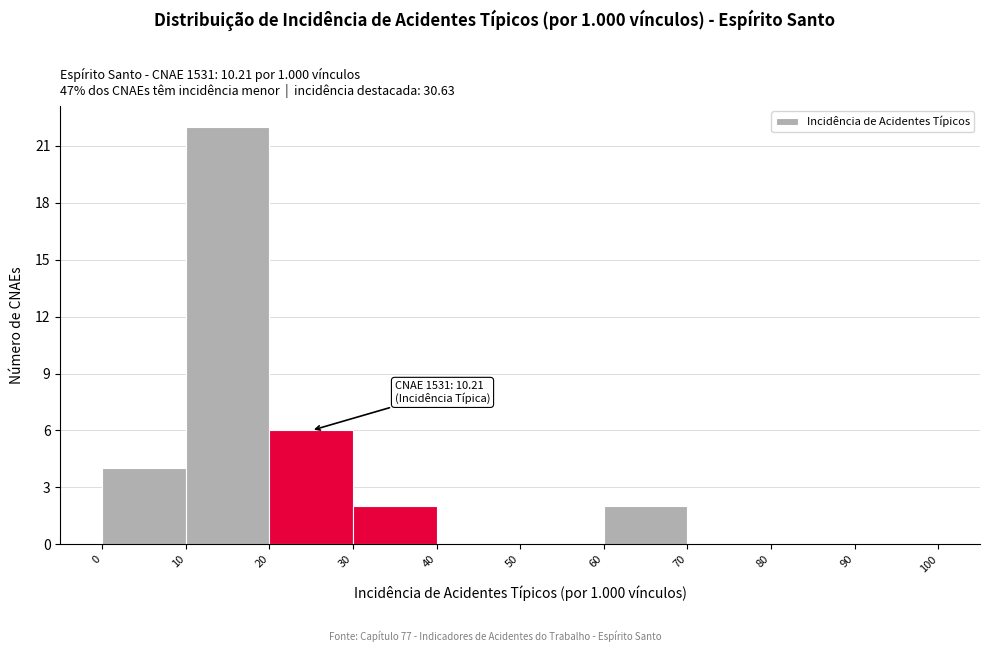

Which range on the x-axis has the tallest bar?

10 to 20